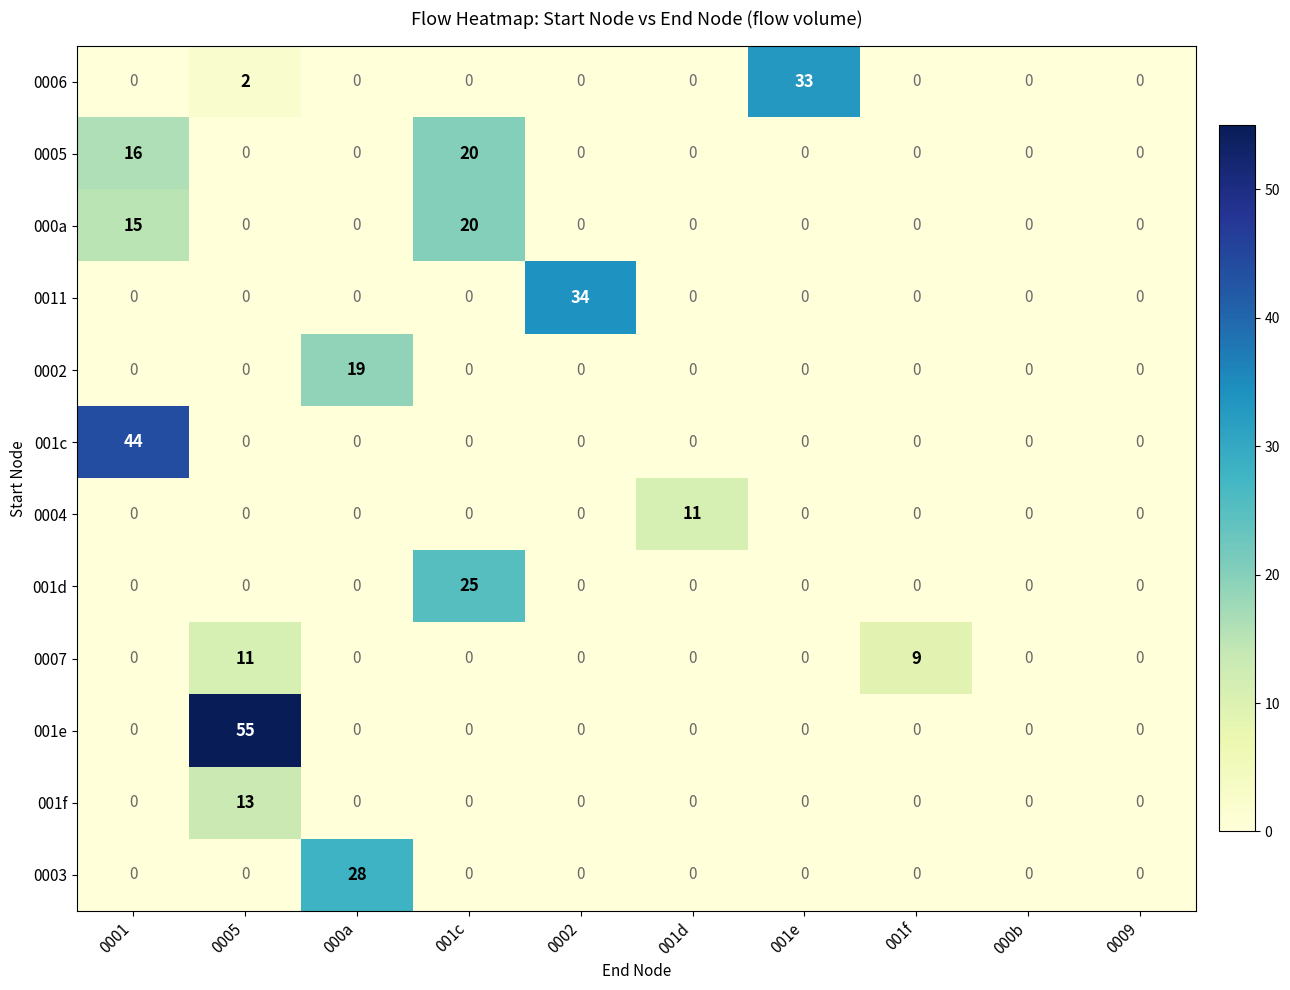

What is the maximum value for 0004?

11